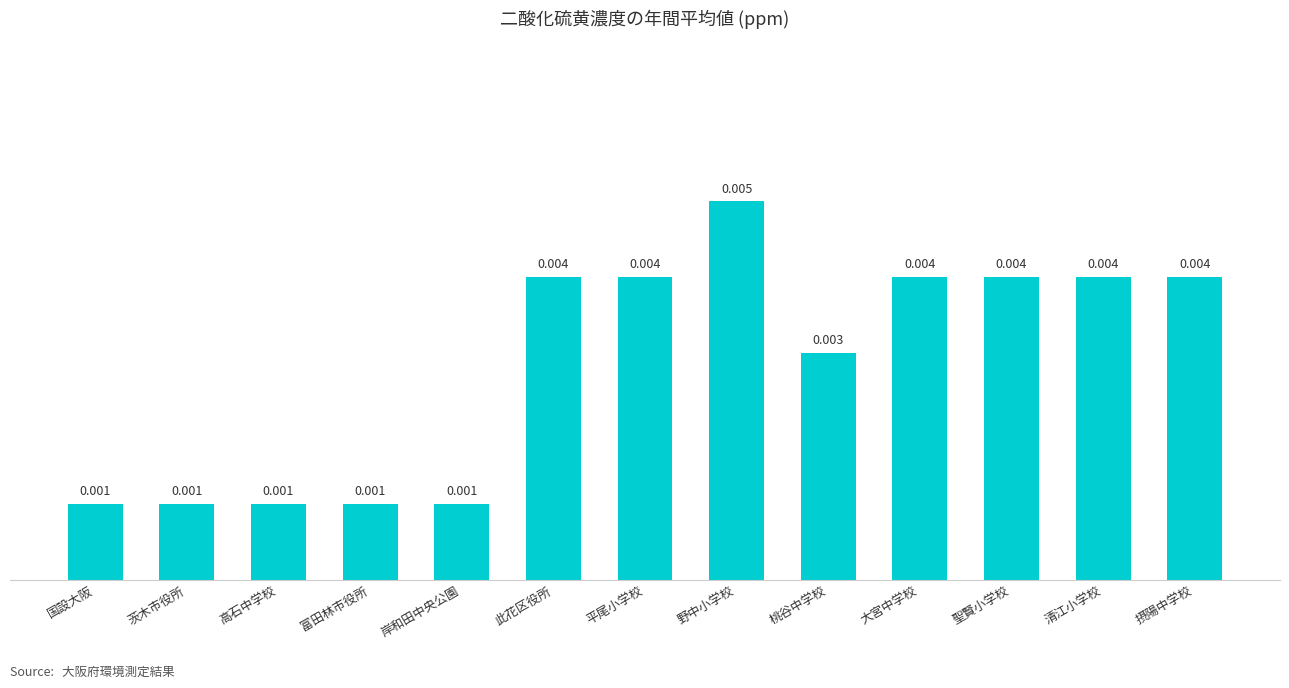

What is the label of the 8th bar from the left?

野中小学校